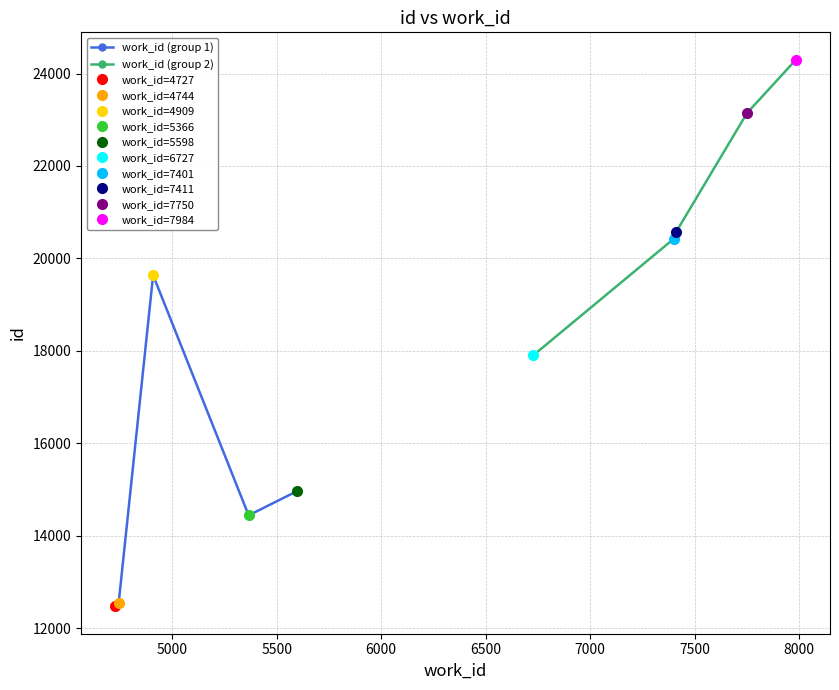

True or false: work_id (group 2) and work_id (group 1) cross at least once.

False